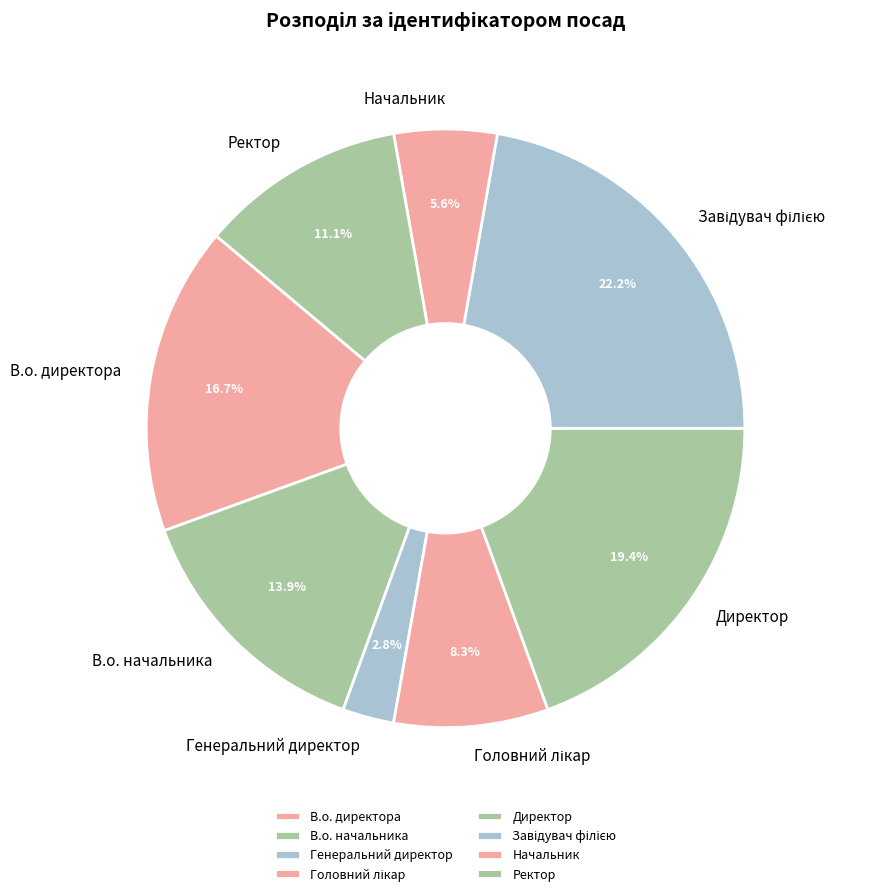

True or false: Начальник accounts for 6% of the total.

True